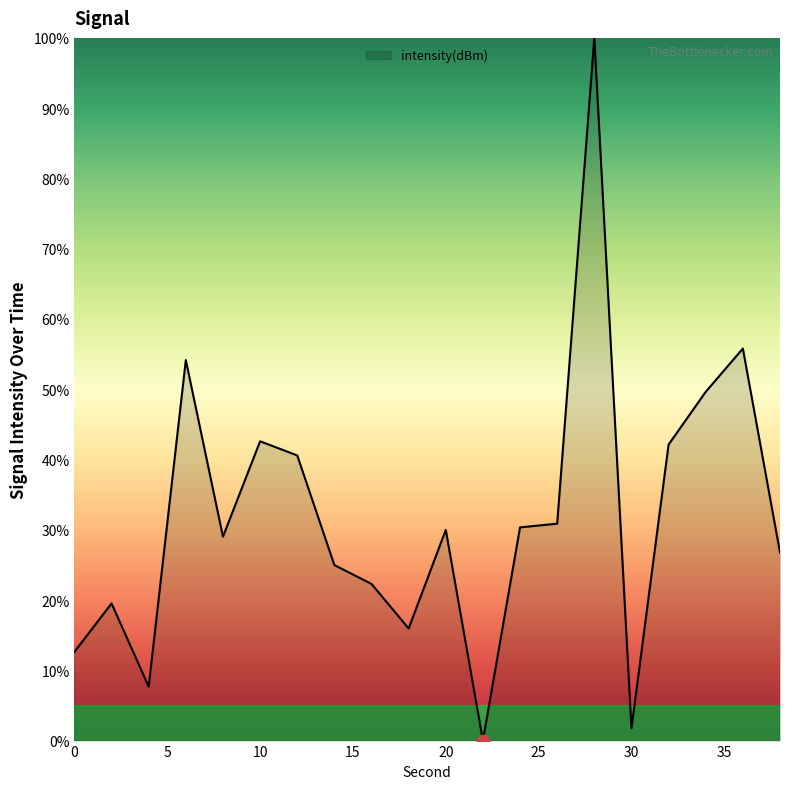

What is the maximum value shown in the chart?

100.0